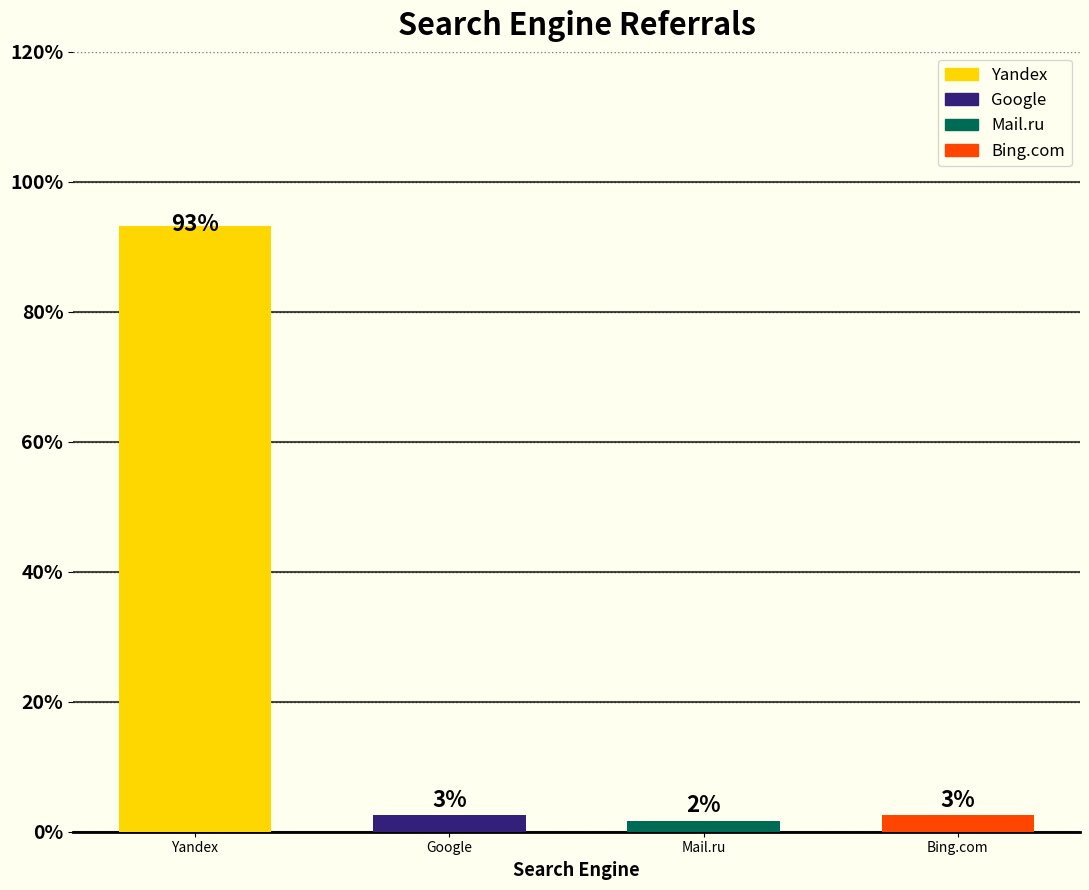

What is the label of the 1st bar from the left?

Yandex